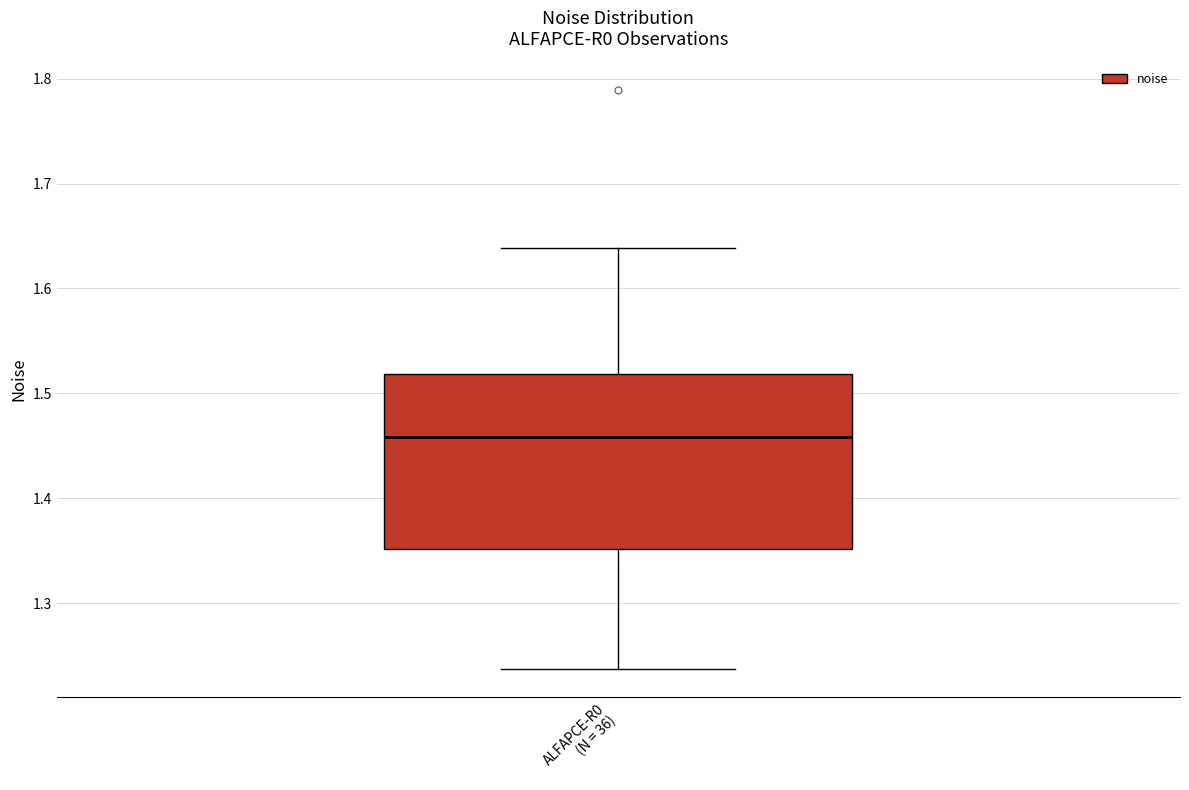

Read this box plot against the y-axis: the position of the median line, the range covered by the box, and the ends of both whiskers. The values are not printed on the chart, so give them approximately, as read against the axis.

median 1.46, box 1.35 to 1.52, whiskers 1.24 to 1.64